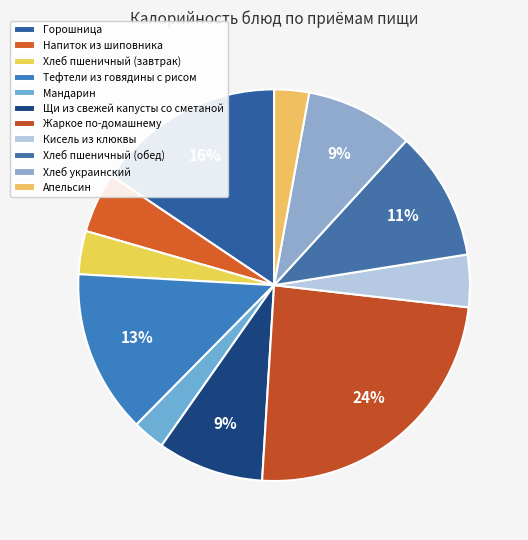

True or false: Жаркое по-домашнему accounts for 24% of the total.

True